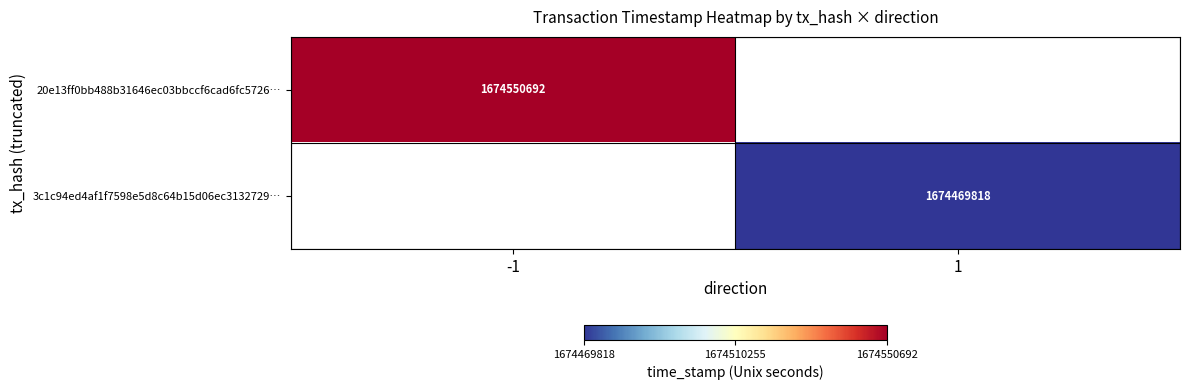

Is it true that 20e13ff0bb488b31646ec03bbccf6cad6fc5726… equals 1674550692 at -1?

True